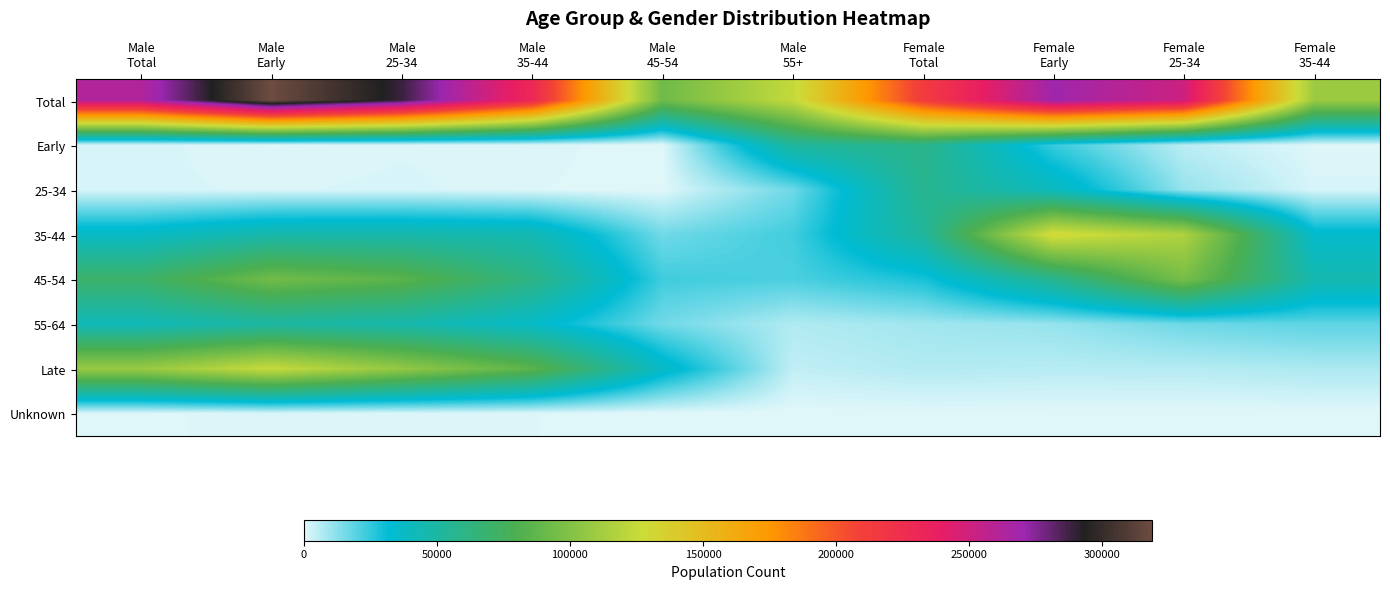

Reading left to right, list all the values displayed in this chart.

Total: Male
Total=261856	Male
Early=318814	Male
25-34=288650	Male
35-44=229919	Male
45-54=92950	Male
55+=124033	Female
Total=213154	Female
Early=269432	Female
25-34=251200	Female
35-44=109140
Early: Male
Total=1591	Male
Early=556	Male
25-34=1099	Male
35-44=995	Male
45-54=0	Male
55+=52105	Female
Total=58961	Female
Early=24027	Female
25-34=5471	Female
35-44=417
25-34: Male
Total=1458	Male
Early=1118	Male
25-34=1475	Male
35-44=704	Male
45-54=121	Male
55+=16335	Female
Total=56922	Female
Early=40193	Female
25-34=10887	Female
35-44=1612
35-44: Male
Total=37687	Male
Early=47091	Male
25-34=47166	Male
35-44=44296	Male
45-54=16055	Male
55+=22732	Female
Total=52417	Female
Early=131439	Female
25-34=116287	Female
35-44=35026
45-54: Male
Total=70365	Male
Early=93839	Male
25-34=85449	Male
35-44=60797	Male
45-54=23047	Male
55+=21297	Female
Total=28764	Female
Early=56919	Female
25-34=96047	Female
35-44=45696
55-64: Male
Total=42307	Male
Early=49919	Male
25-34=46475	Male
35-44=36505	Male
45-54=16062	Male
55+=6930	Female
Total=9258	Female
Early=10810	Female
25-34=16363	Female
35-44=18921
Late: Male
Total=108002	Male
Early=125368	Male
25-34=106214	Male
35-44=85960	Male
45-54=37613	Male
55+=4634	Female
Total=6627	Female
Early=5952	Female
25-34=6145	Female
35-44=7469
Unknown: Male
Total=448	Male
Early=924	Male
25-34=772	Male
35-44=660	Male
45-54=52	Male
55+=0	Female
Total=205	Female
Early=92	Female
25-34=0	Female
35-44=0